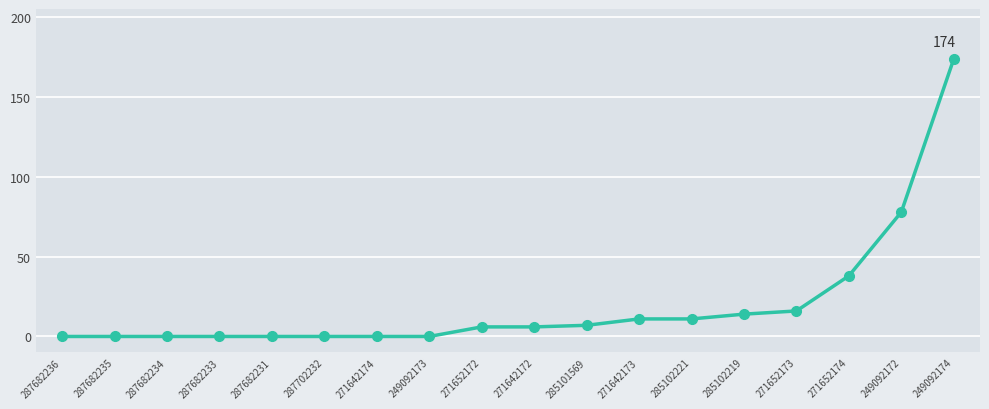

Which category has the highest value across all series?

249092174